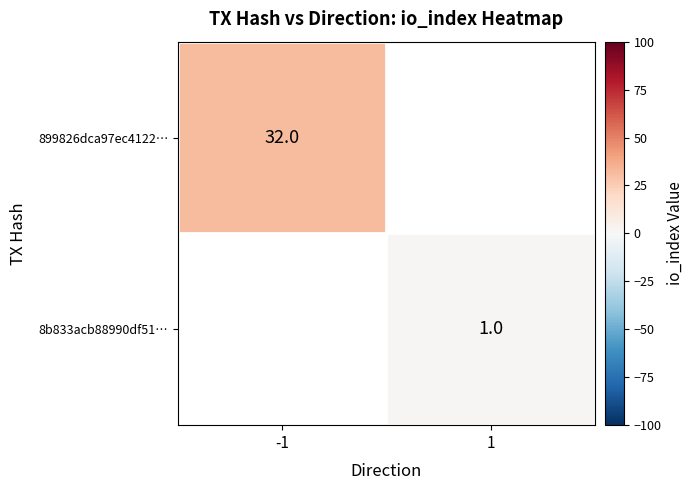

Read the 899826dca97ec4122… value at -1.

32.0